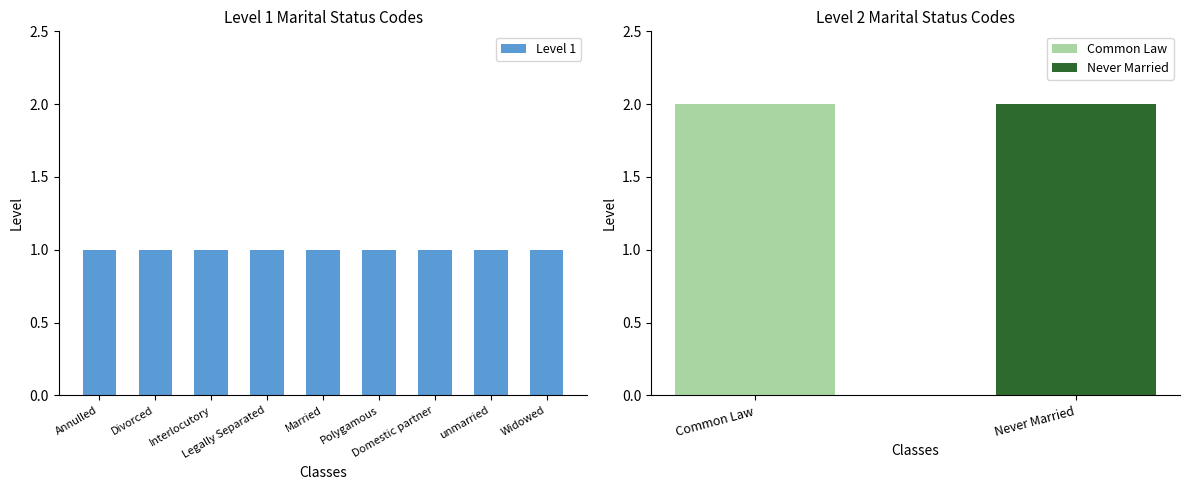

At which label is the value closest to 1?

Annulled